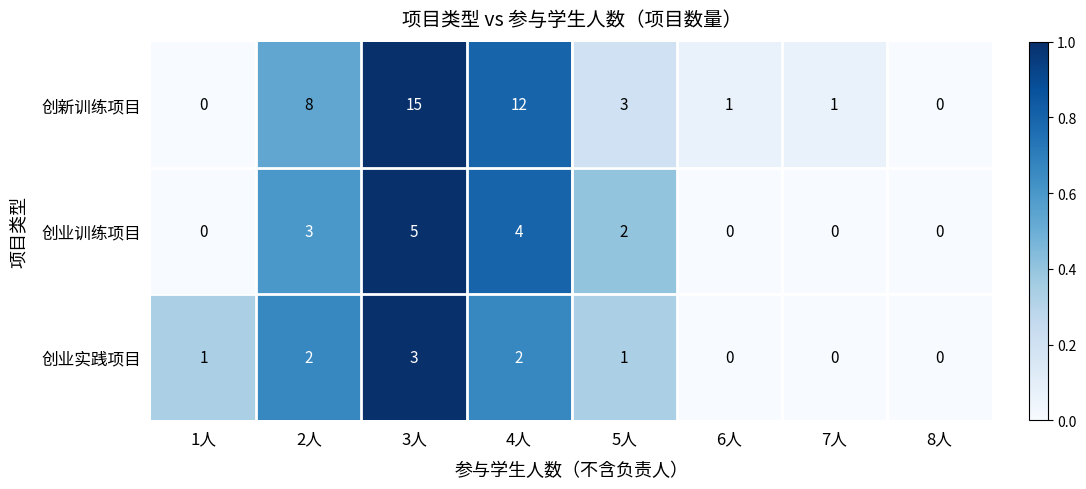

List the series in order of their overall mean, highest first.

创新训练项目, 创业训练项目, 创业实践项目